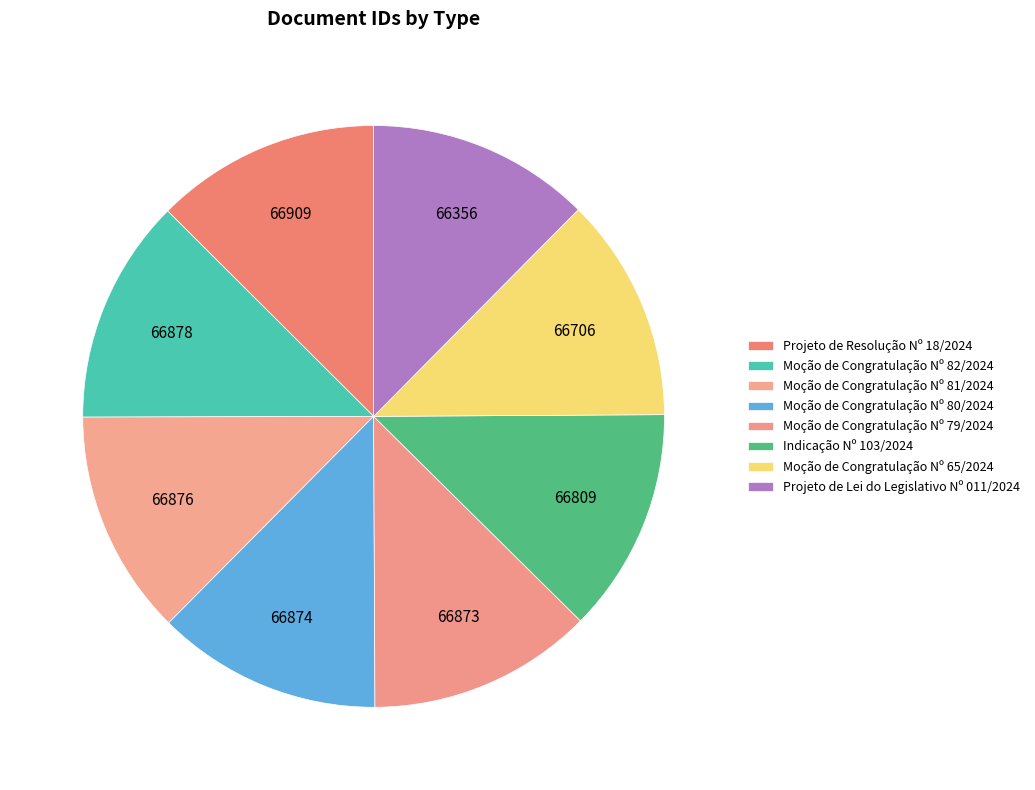

Count the number of slices in the pie.

8